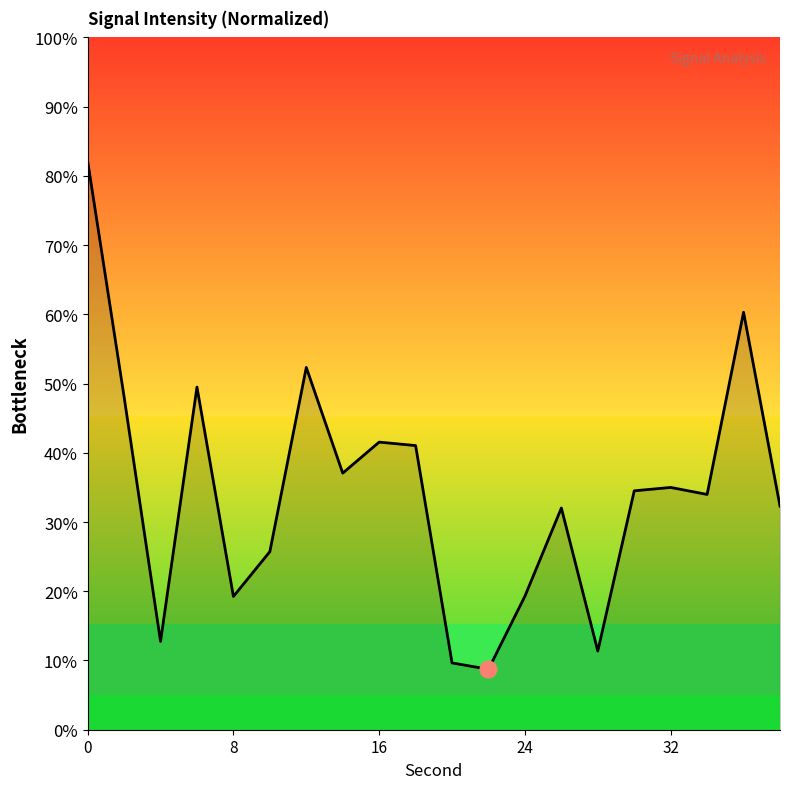

What is the maximum value shown in the chart?

82.1